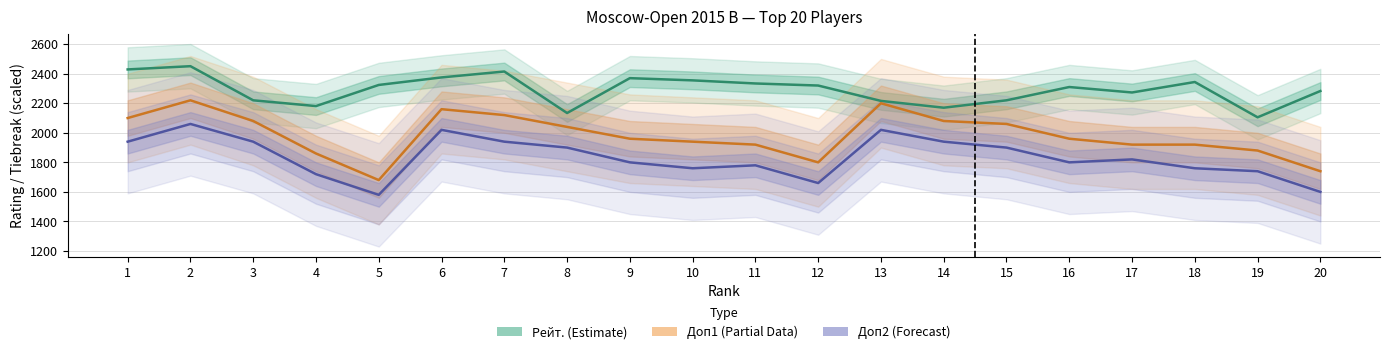

Reading right to left, what are all the values shown in this chart?

Рейт. (Estimate): 2283	2105	2344	2273	2310	2220	2170	2216	2320	2334	2355	2370	2134	2415	2375	2324	2181	2220	2451	2429
Доп1 × 40 (Partial): 1740	1880	1920	1920	1960	2060	2080	2200	1800	1920	1940	1960	2040	2120	2160	1680	1860	2080	2220	2100
Доп2 × 40 (Forecast): 1600	1740	1760	1820	1800	1900	1940	2020	1660	1780	1760	1800	1900	1940	2020	1580	1720	1940	2060	1940